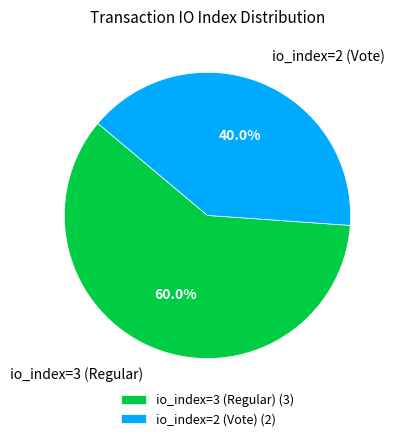

What is the largest slice in the pie chart?

io_index=3 (Regular)